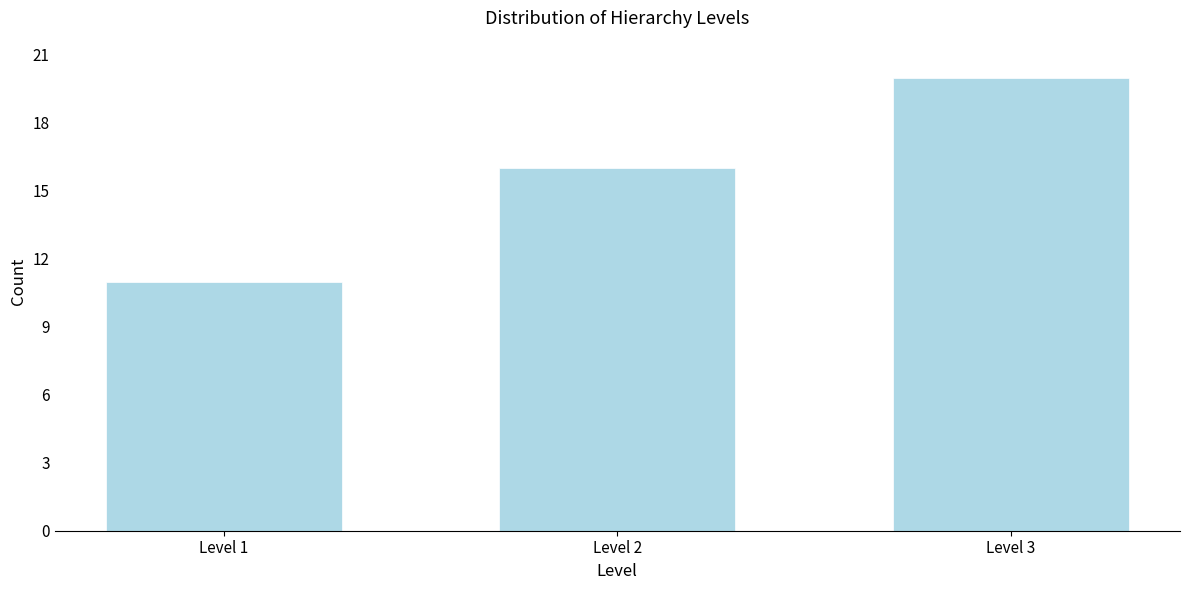

Reading left to right, transcribe all the data shown in this chart.

Level 1=11	Level 2=16	Level 3=20